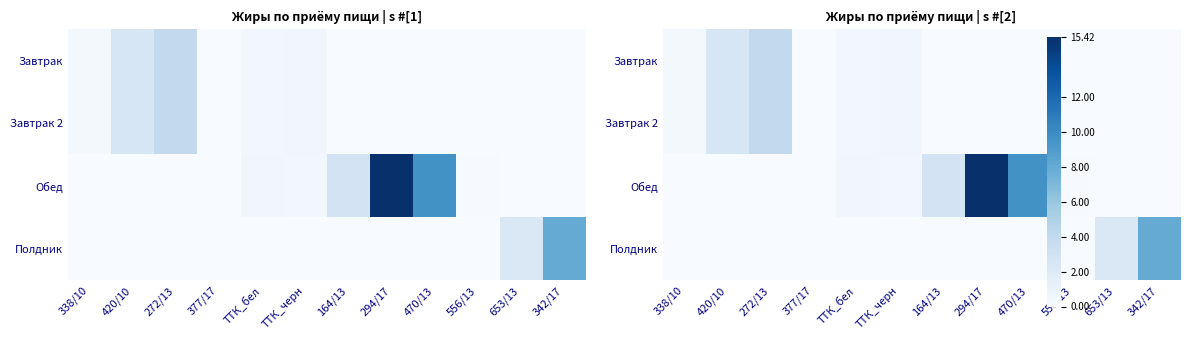

At which category is the sum across all series the highest?

294/17